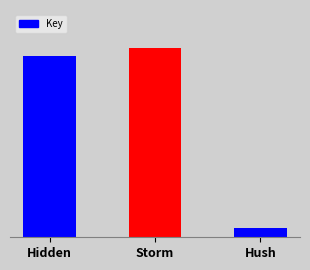

Rank the categories by value from lowest to highest.

Hush, Hidden, Storm